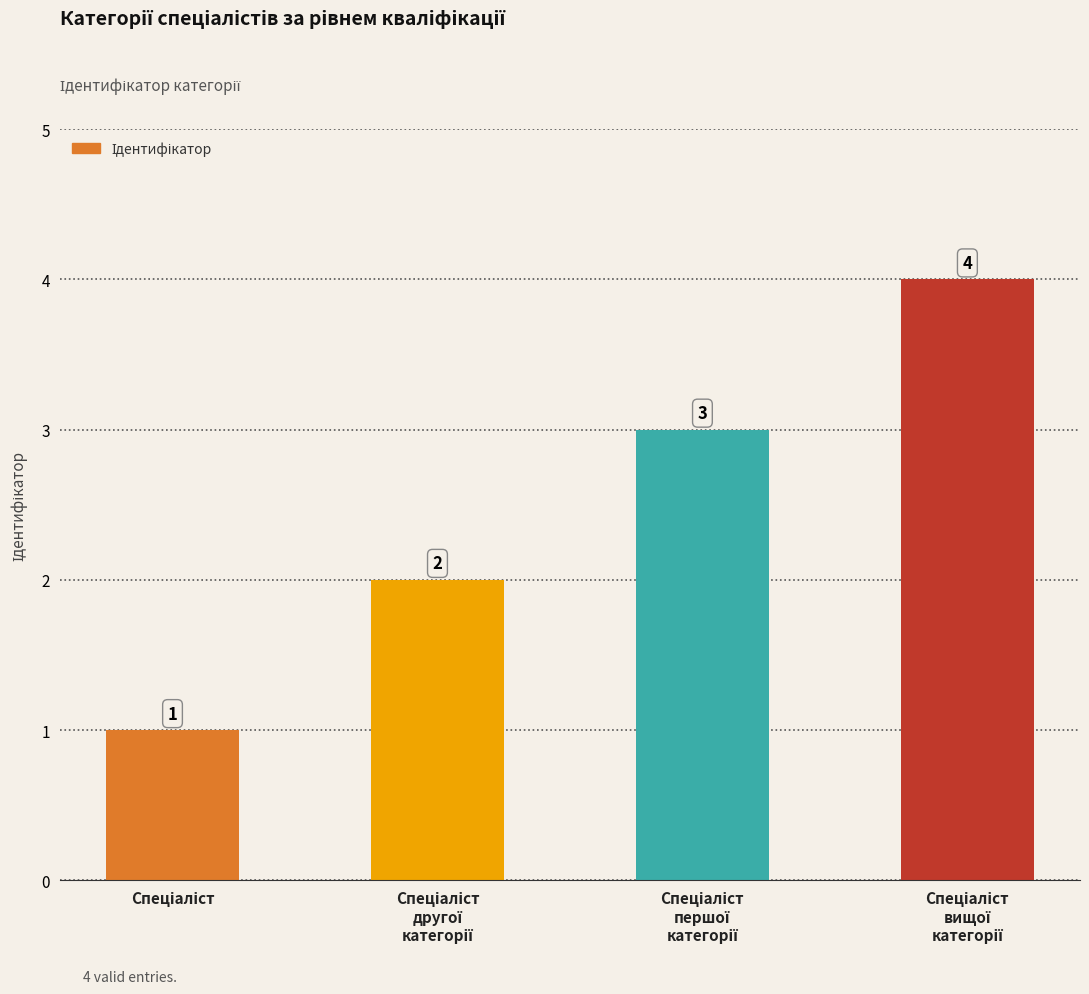

What is the maximum value shown in the chart?

4